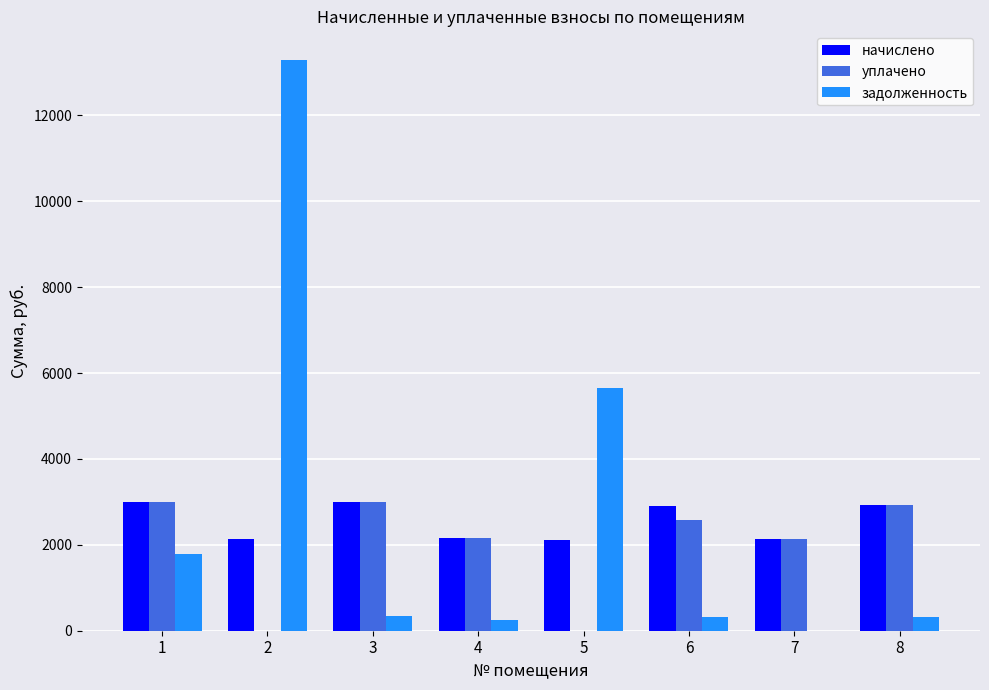

How many data points in начислено are above 2904?

4